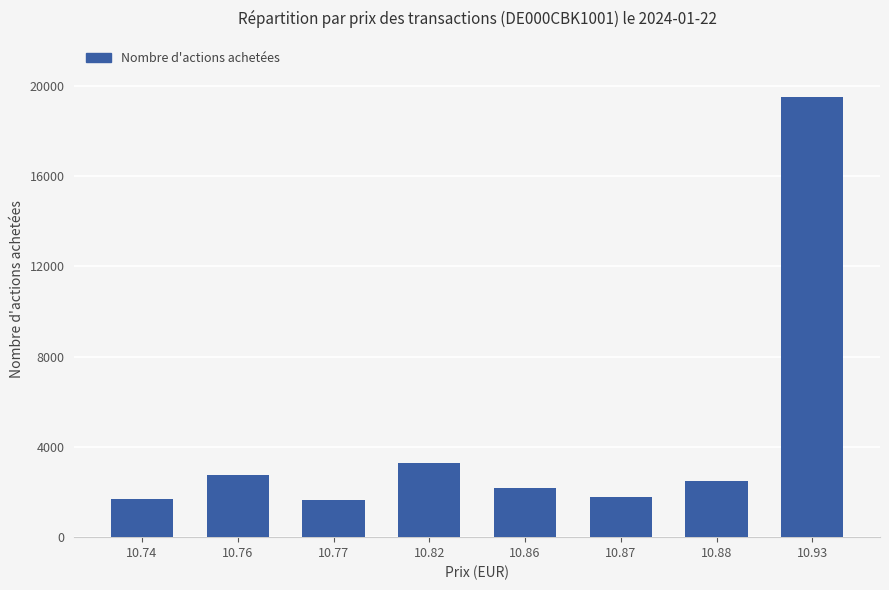

At which label does the data first exceed 2477?

10.76